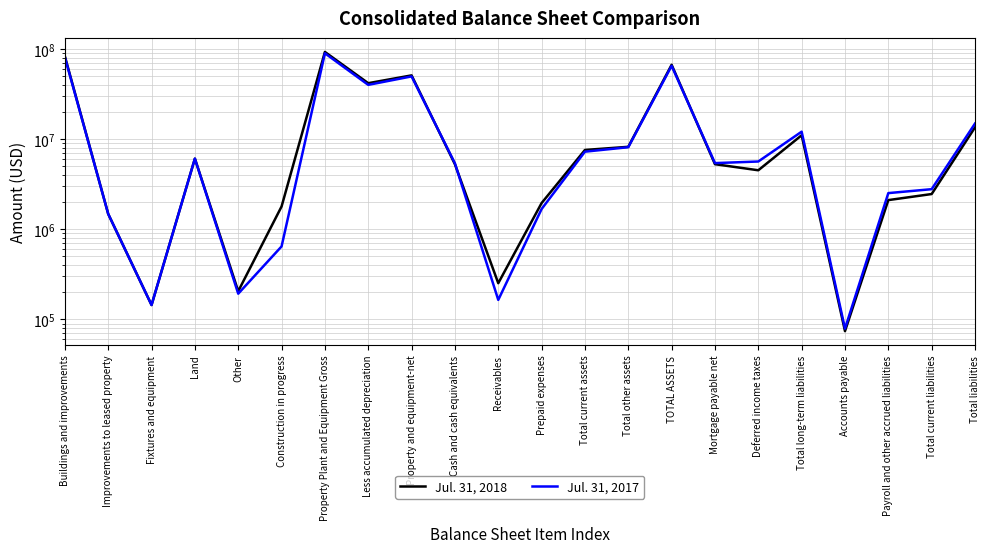

How many series are shown in this chart?

2